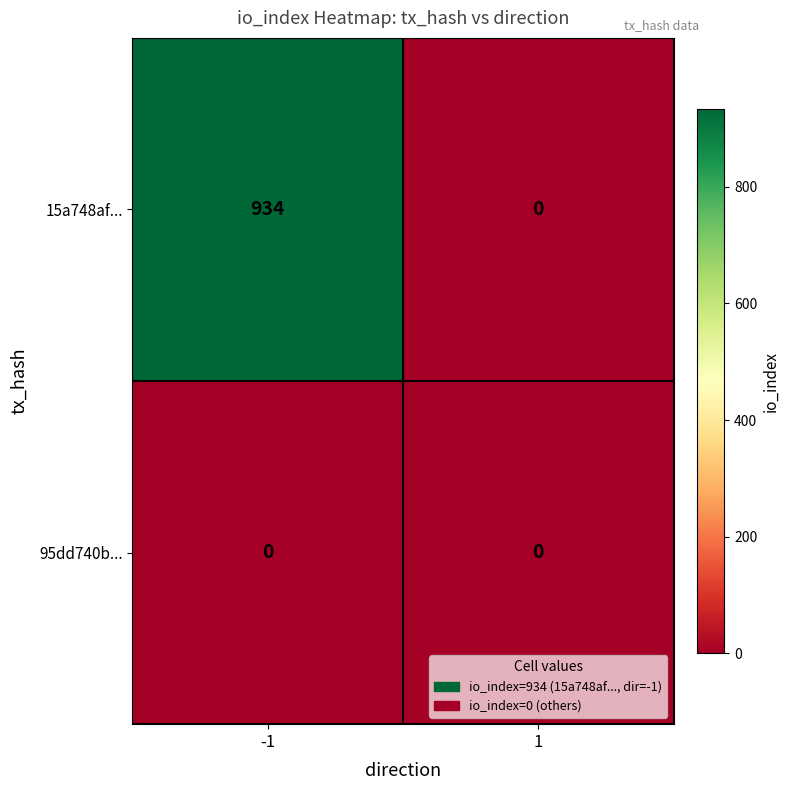

Reading right to left, transcribe all the data shown in this chart.

15a748af...: 0	934
95dd740b...: 0	0